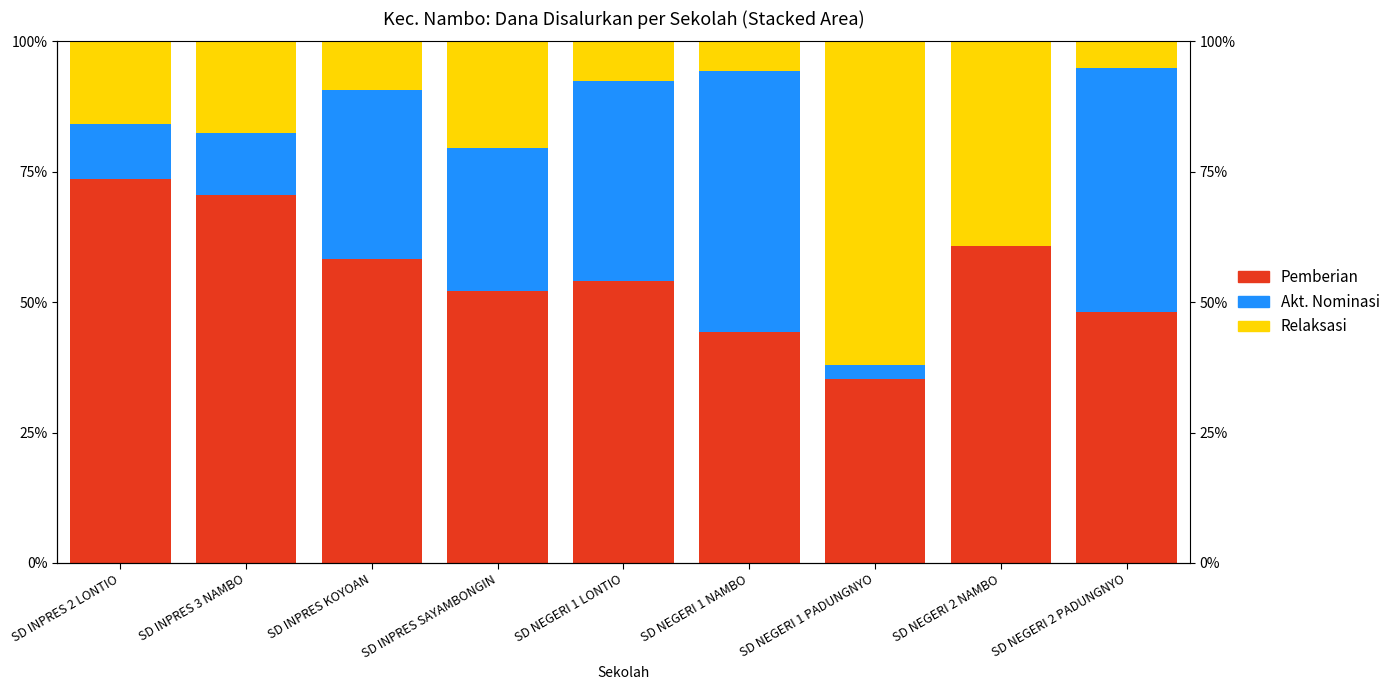

The value of Pemberian at SD INPRES 3 NAMBO is 70.6. True or false?

True